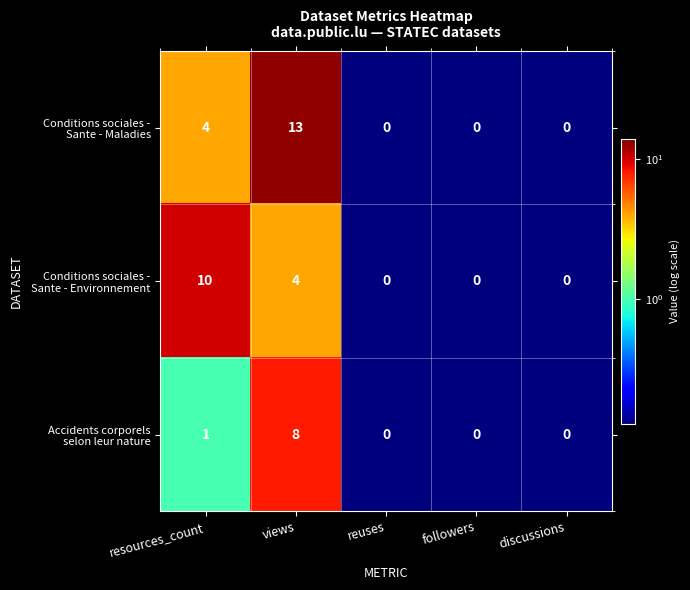

At which category is the sum across all series the highest?

views